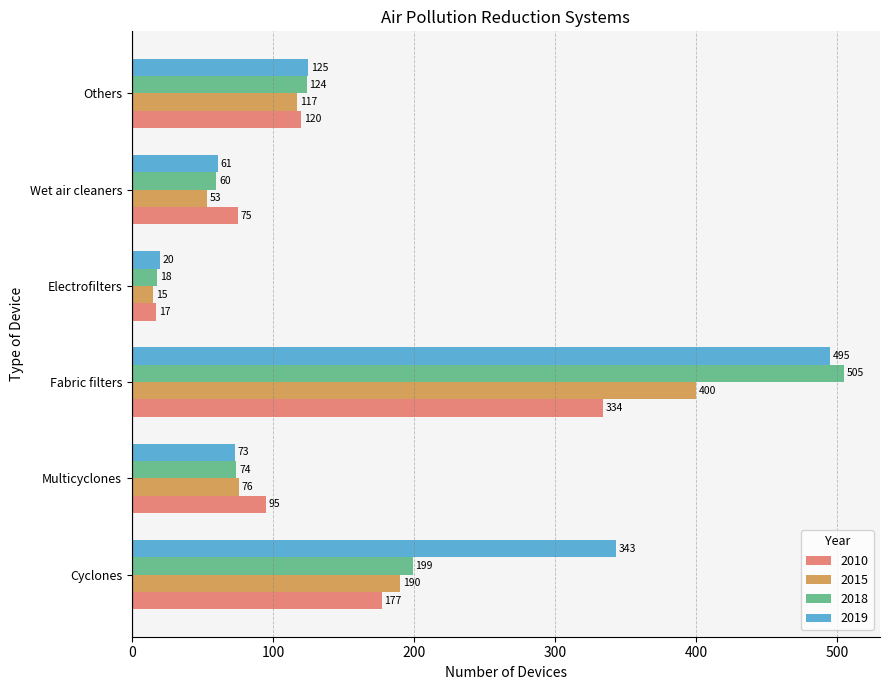

Where is 2010 nearest to the value 175?

Cyclones